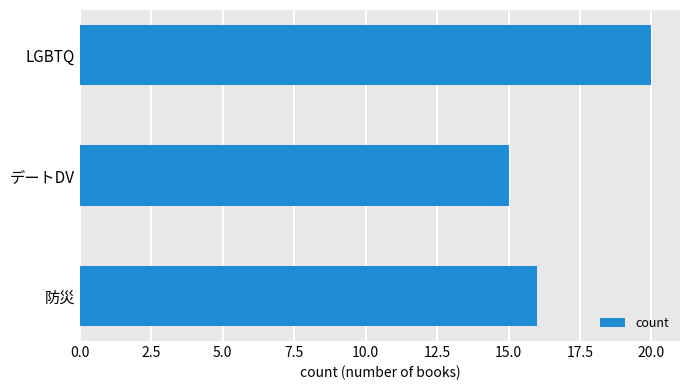

Reading top to bottom, what are all the values shown in this chart?

20	15	16